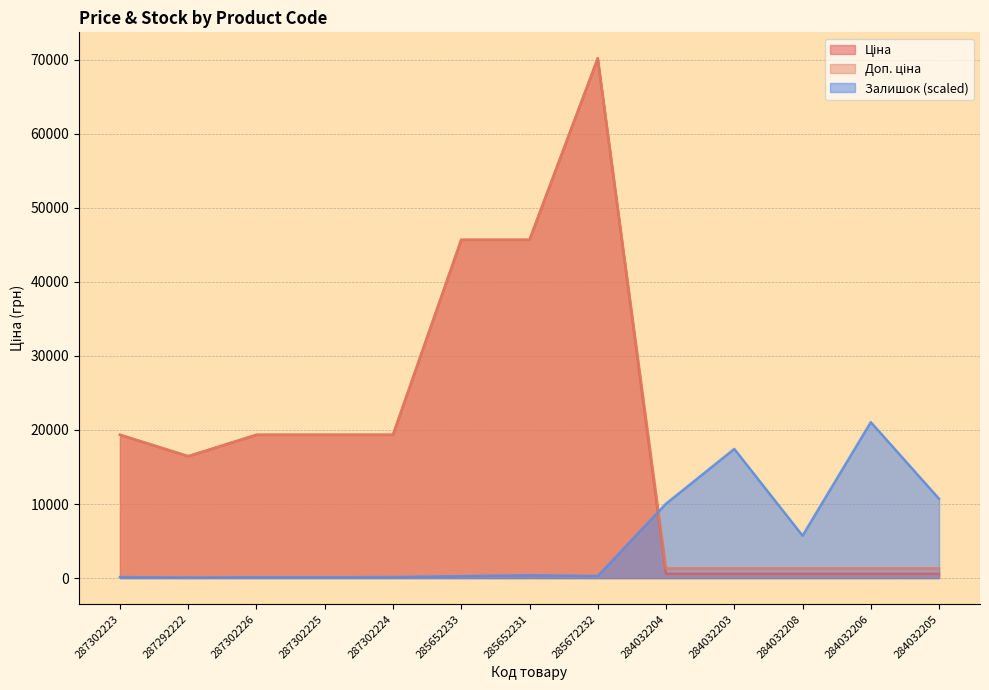

What is the value of the Залишок point at the 6th from the left?

256.0